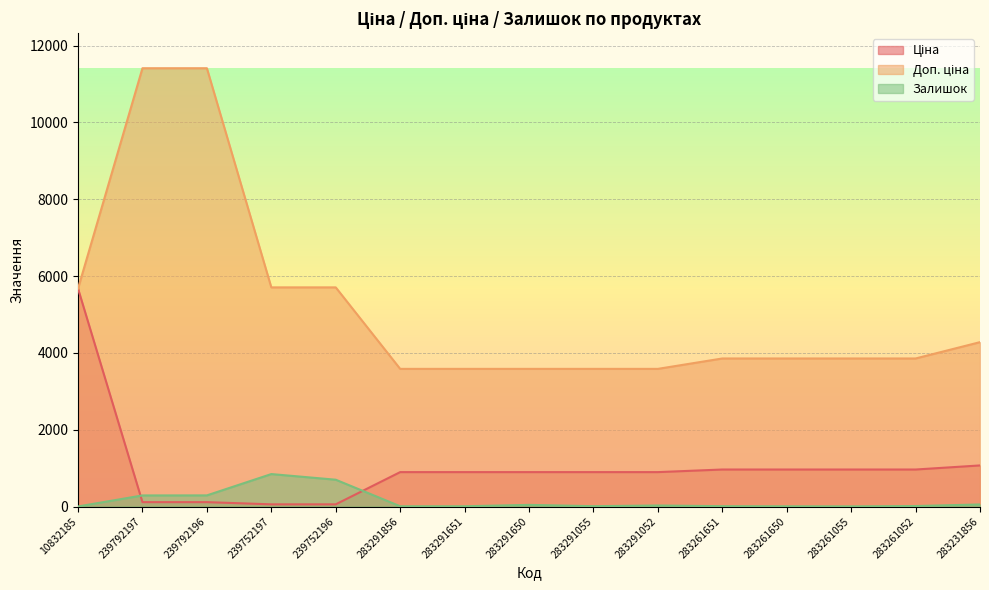

Which category has the highest value in the Залишок series?

239752197